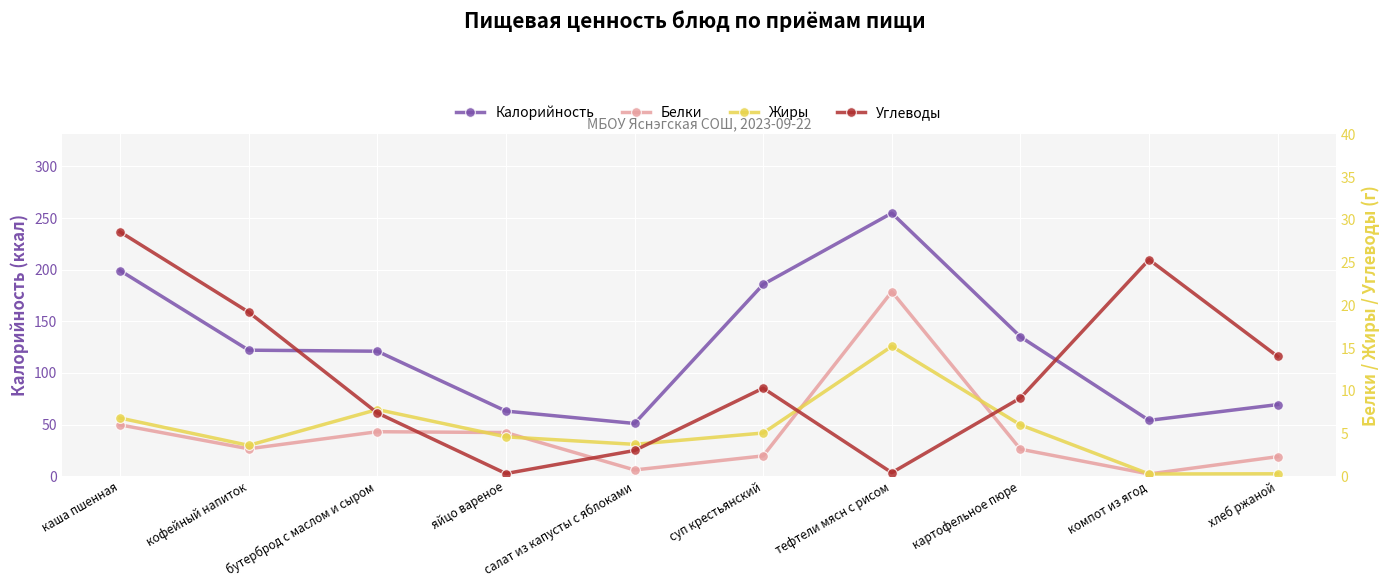

True or false: Жиры and Калорийность cross at least once.

False